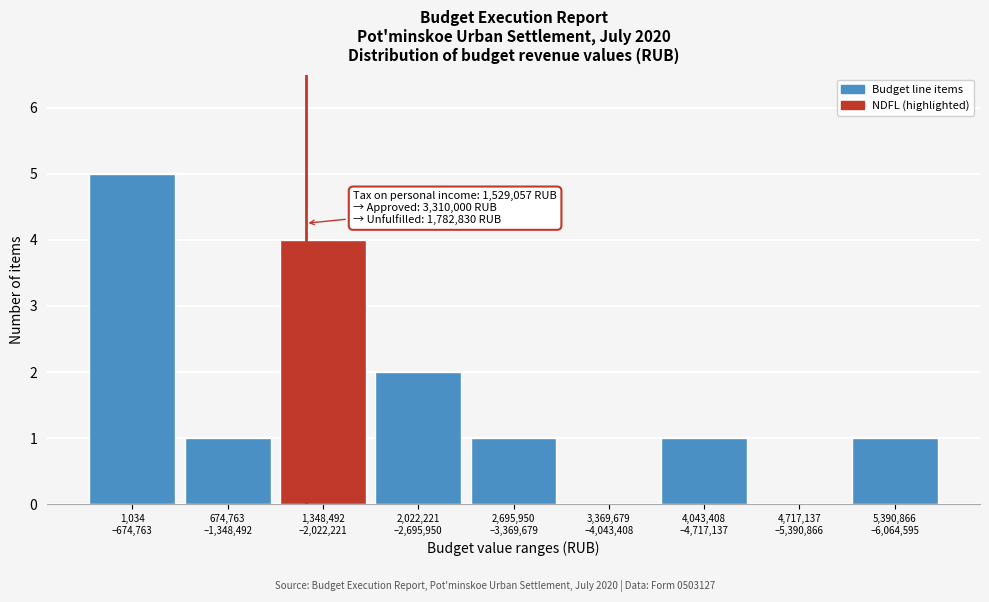

What is the sum of all values?

15